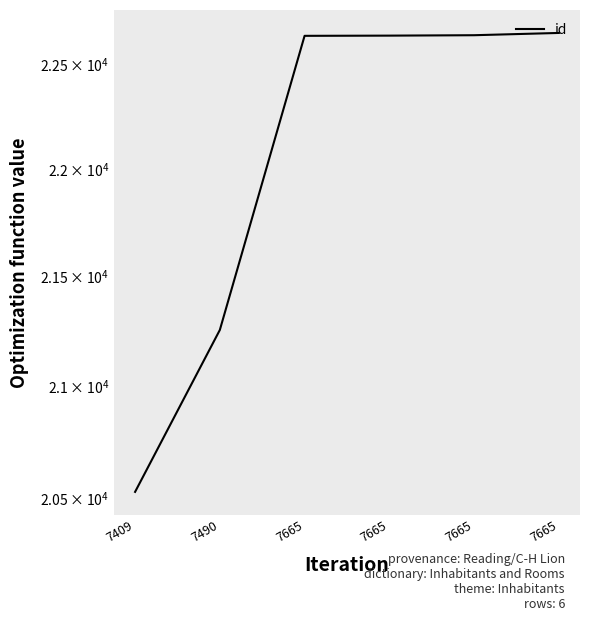

Reading left to right, list all the values displayed in this chart.

7409=20530	7490=21254	7665=22635	7665=22636	7665=22638	7665=22649